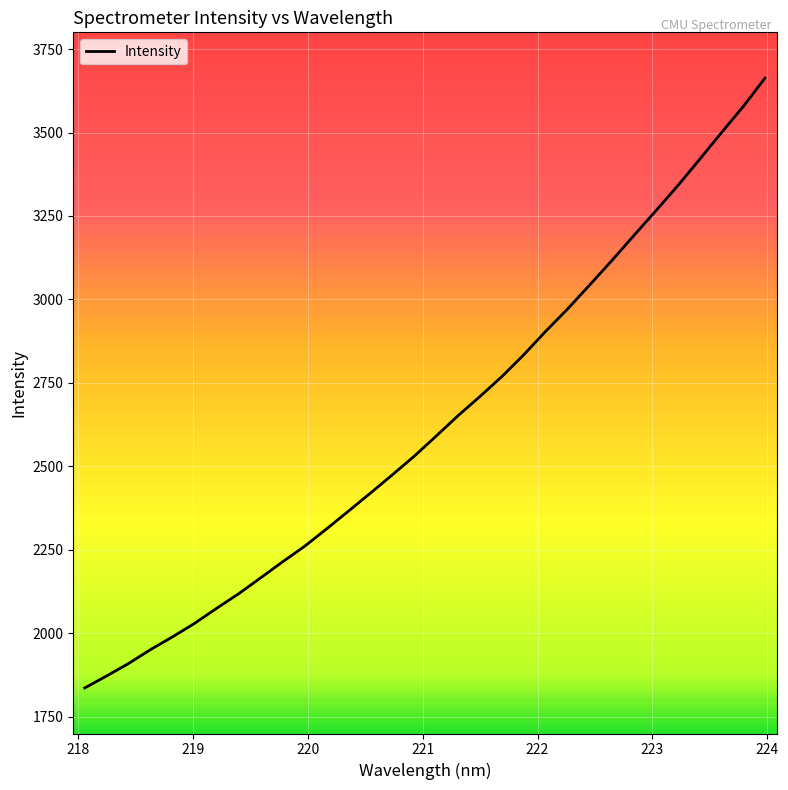

What is the difference between the maximum and minimum values?

1826.7